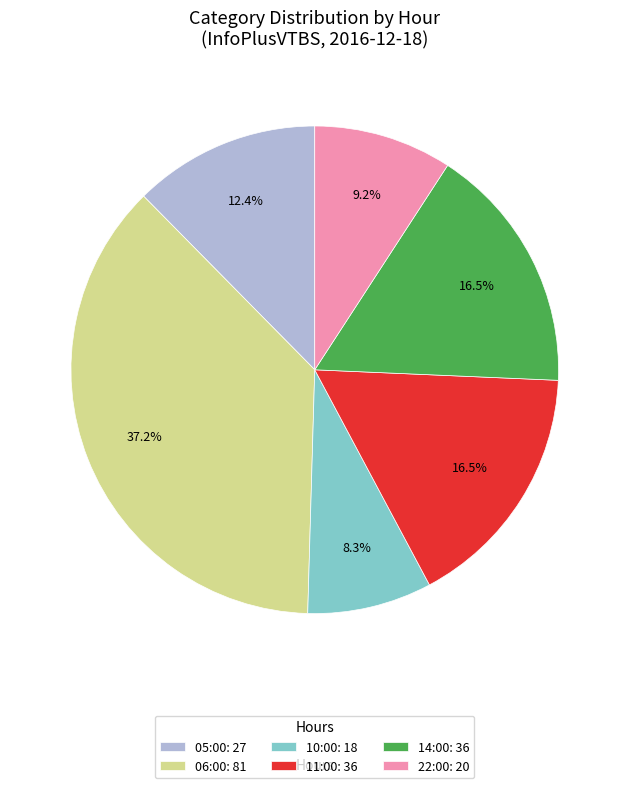

To the nearest percent, what is the difference between the 11:00 and 10:00 slice percentages?

8%